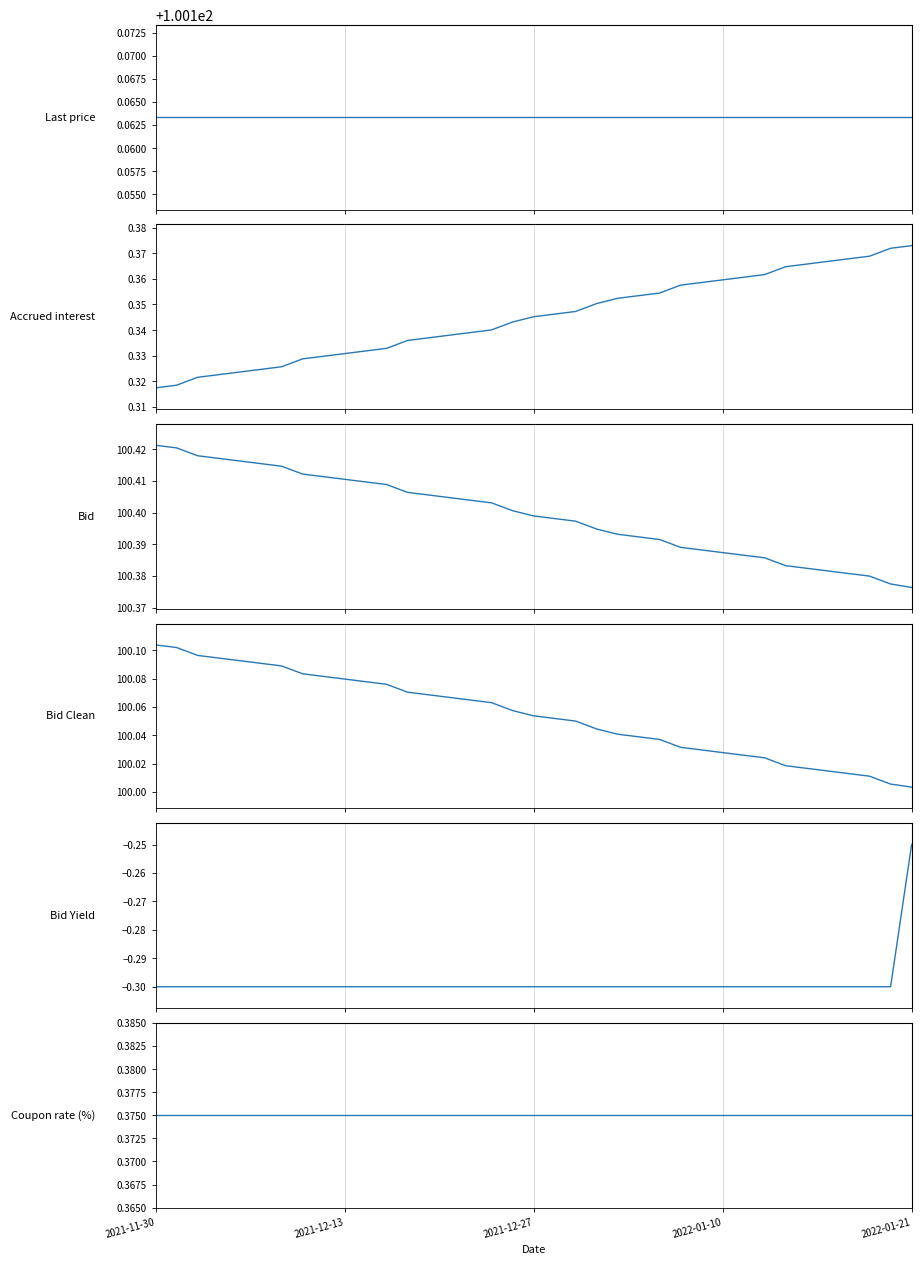

Is it true that Coupon rate (%) equals 0.6 at 2021-12-13?

False